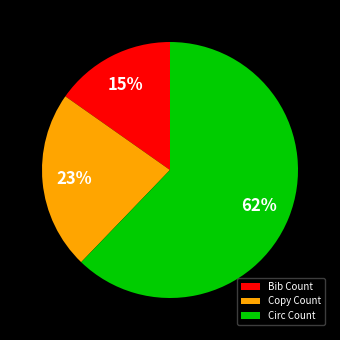

Which category has the biggest portion of the pie?

Circ Count